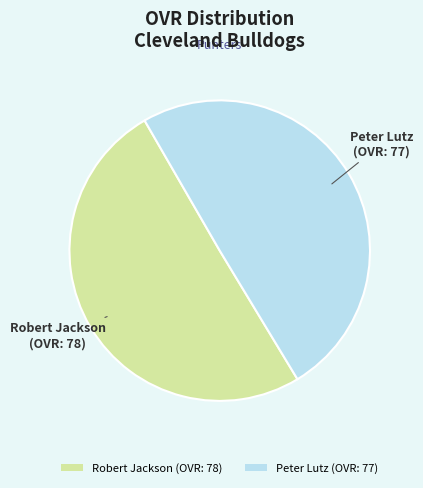

Does Peter Lutz represent more than half of the total?

No